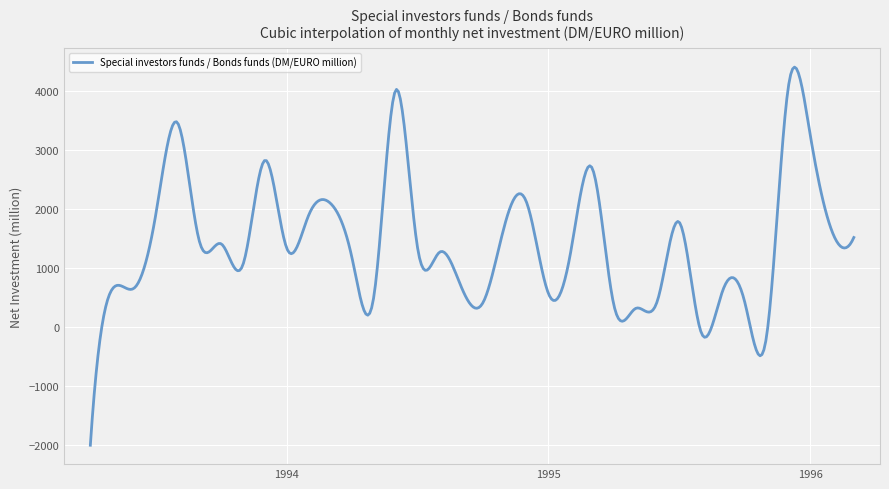

What is the smallest value displayed?

-2008.0